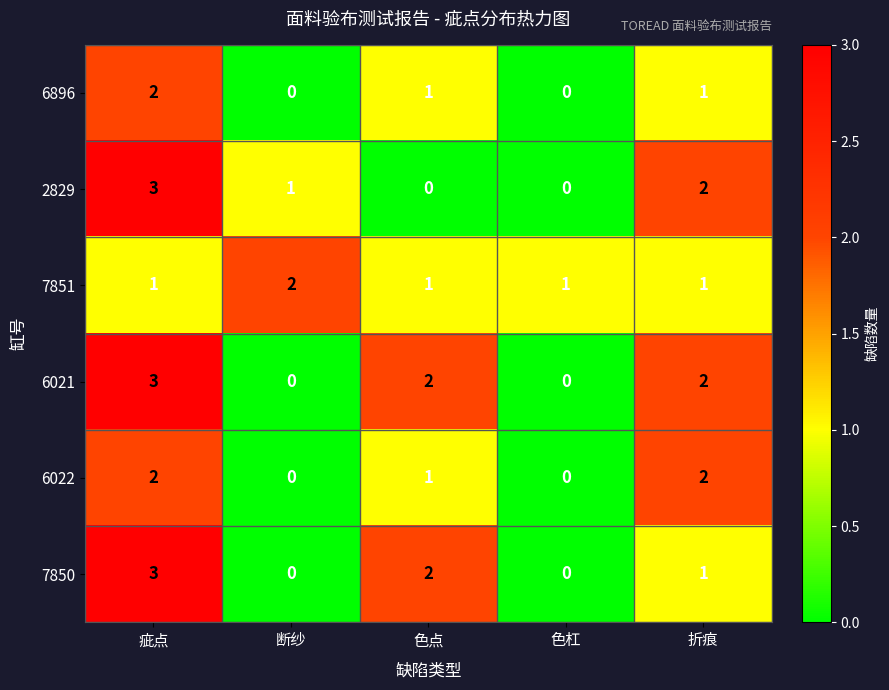

At how many categories does at least one series exceed 0?

5